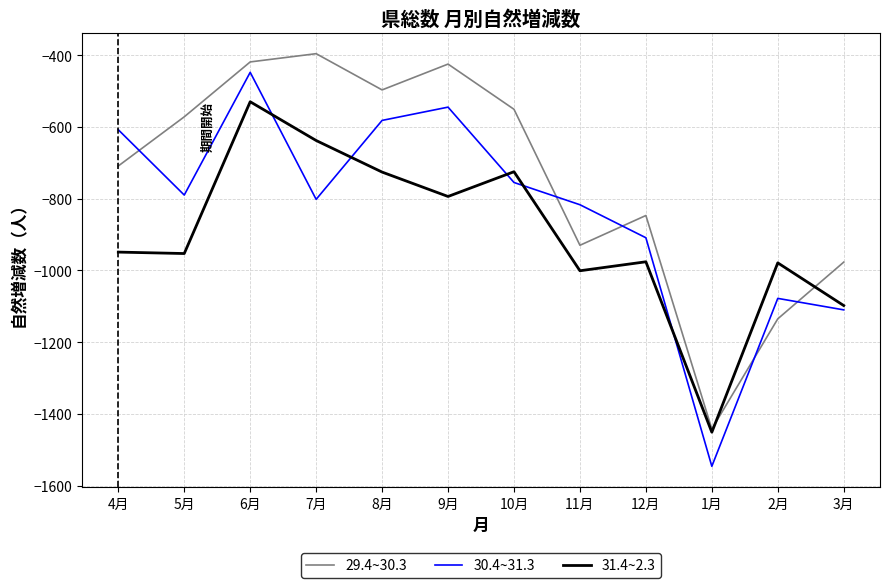

At which category is the sum across all series the highest?

6月